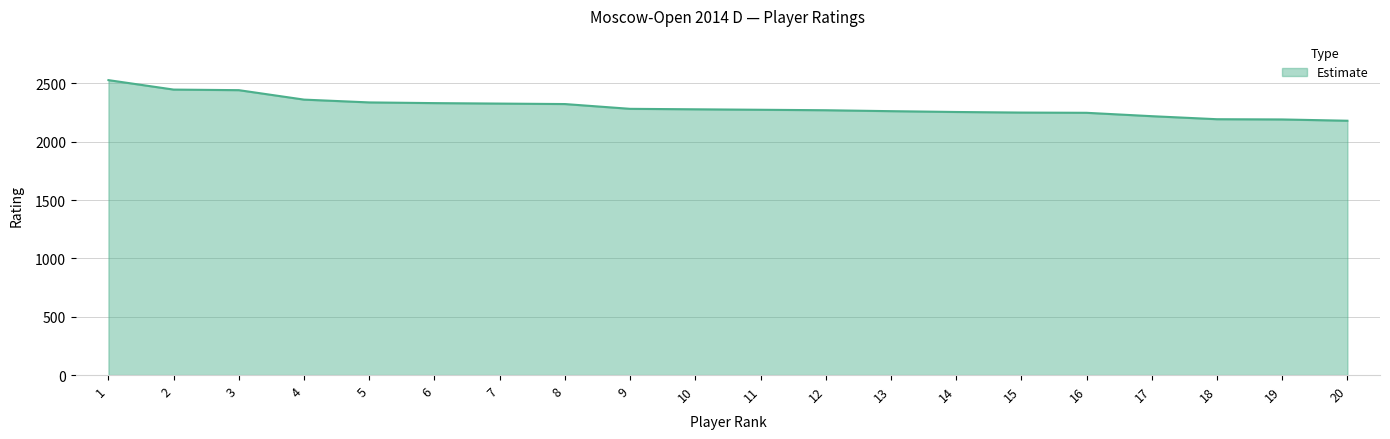

What is the change in value from 2 to 19?

-256